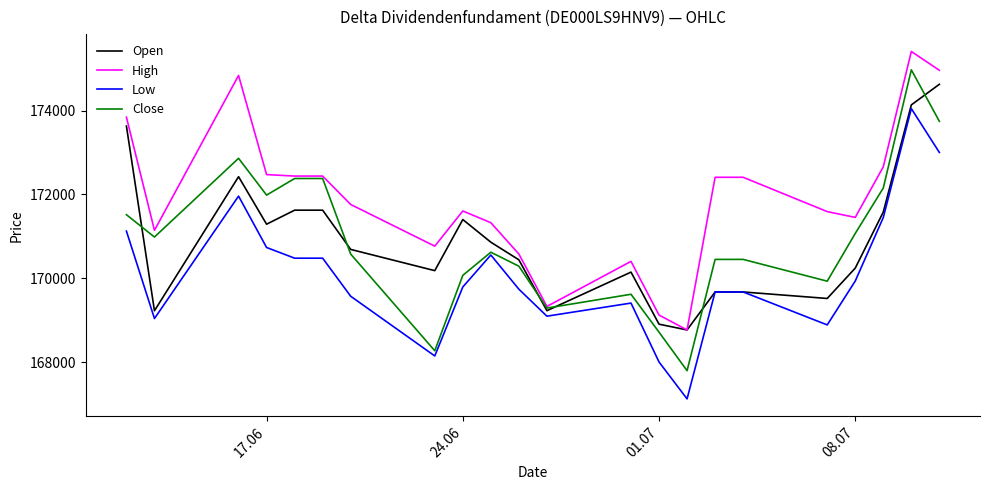

Which series has the widest spread of values?

Close